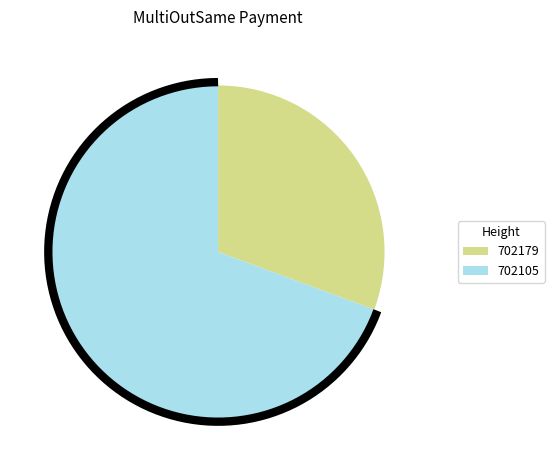

Which slice is the smallest?

702179